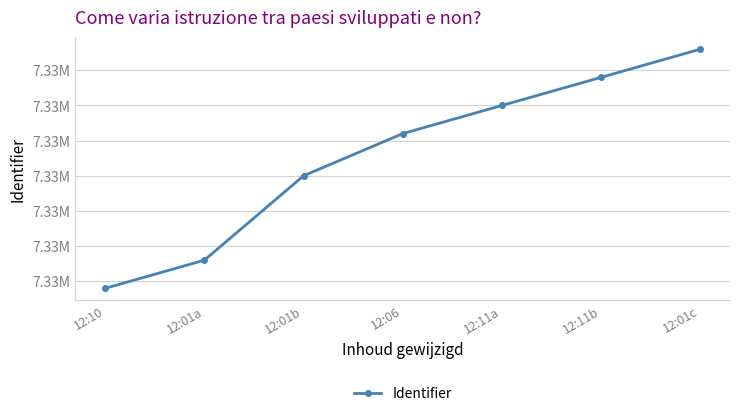

What is the label of the 4th point from the right?

12:06